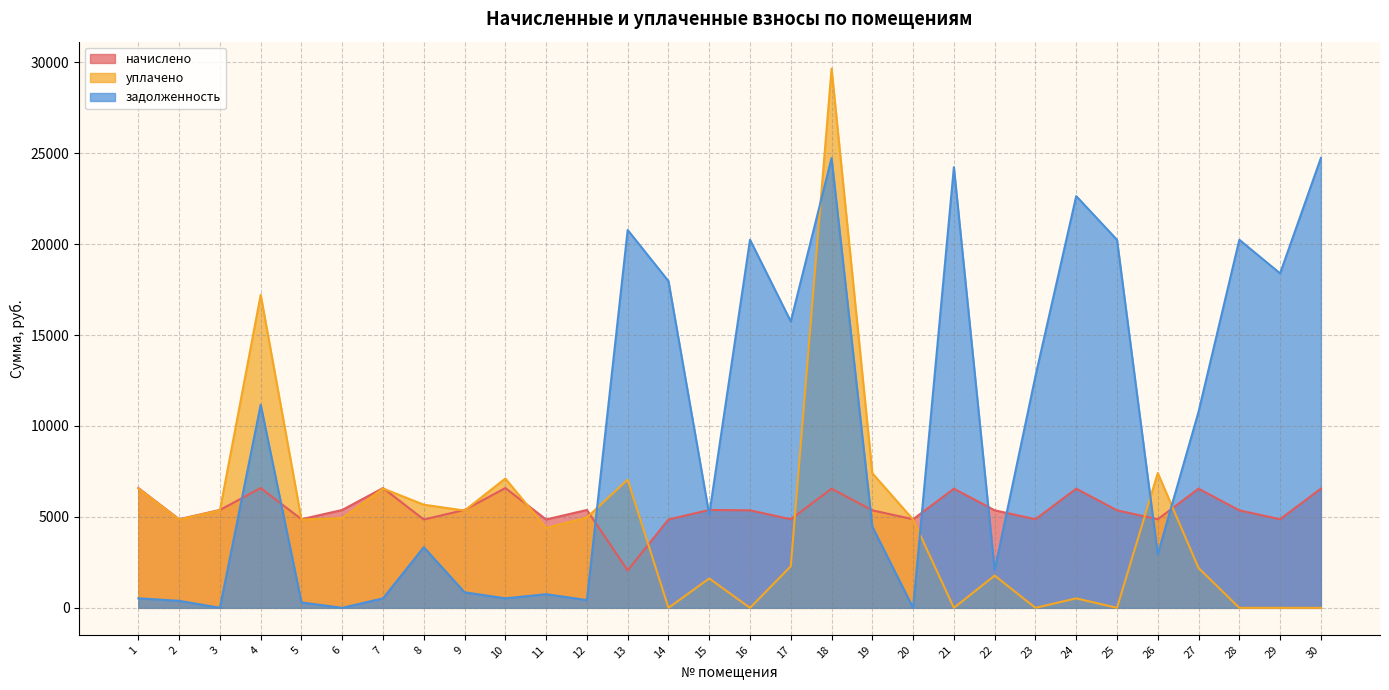

What is the total value across all series at 7?

13668.8